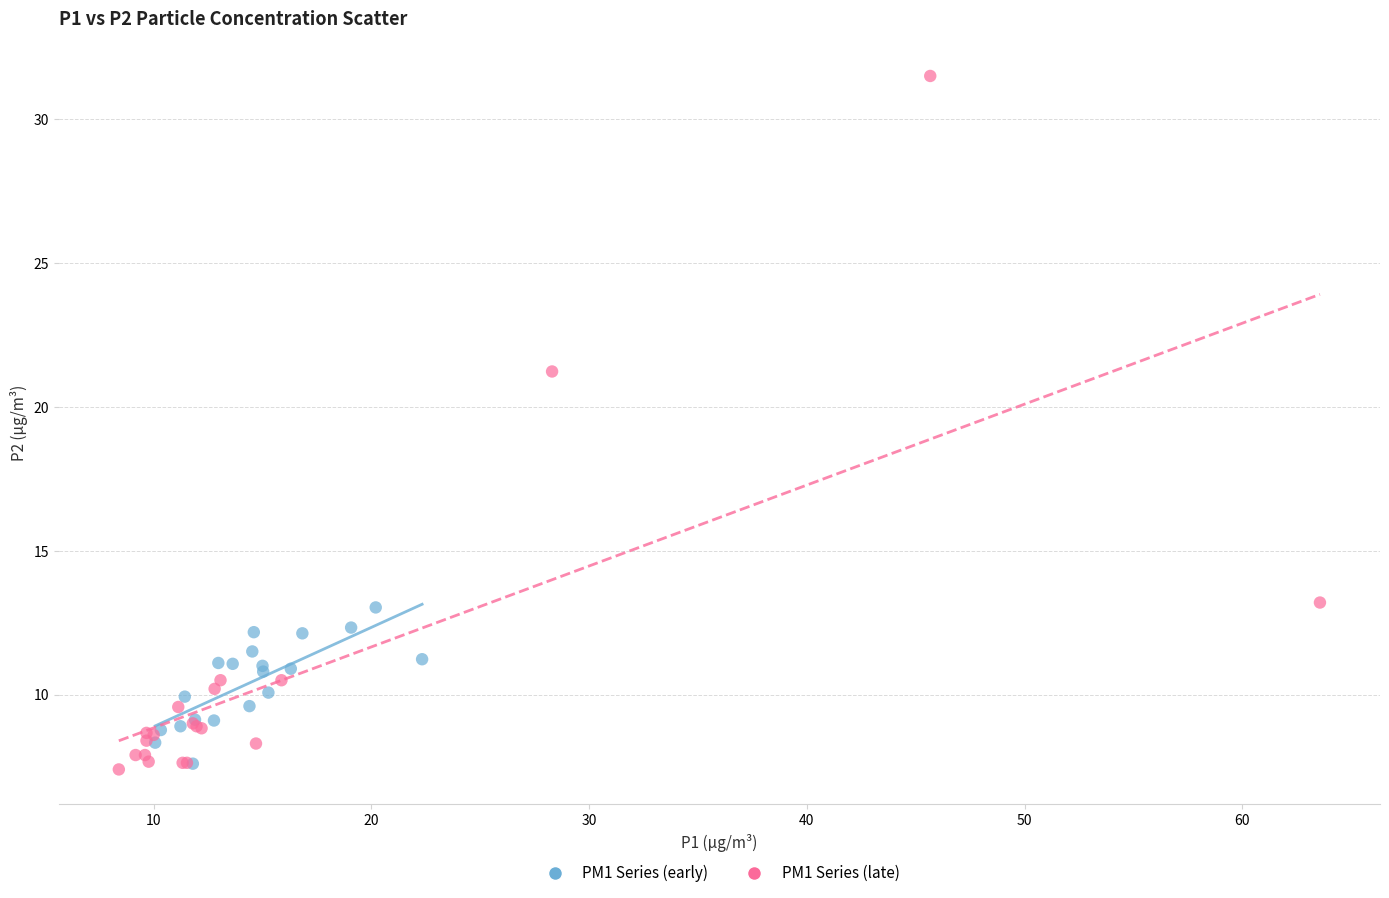

Which series reaches the maximum Y coordinate?

PM1 Series (late)